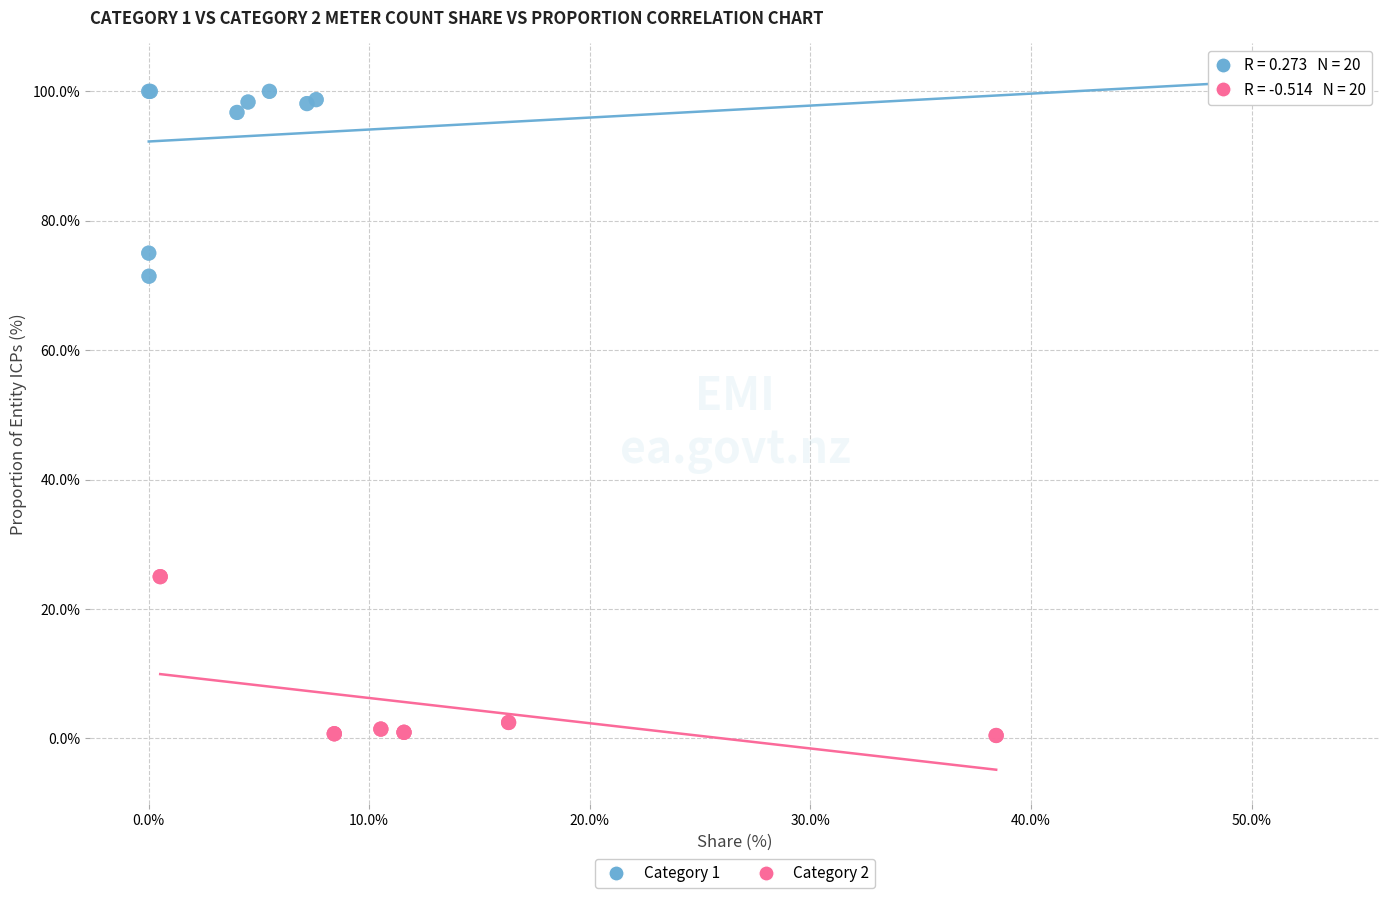

Which series reaches the maximum Y coordinate?

Category 1